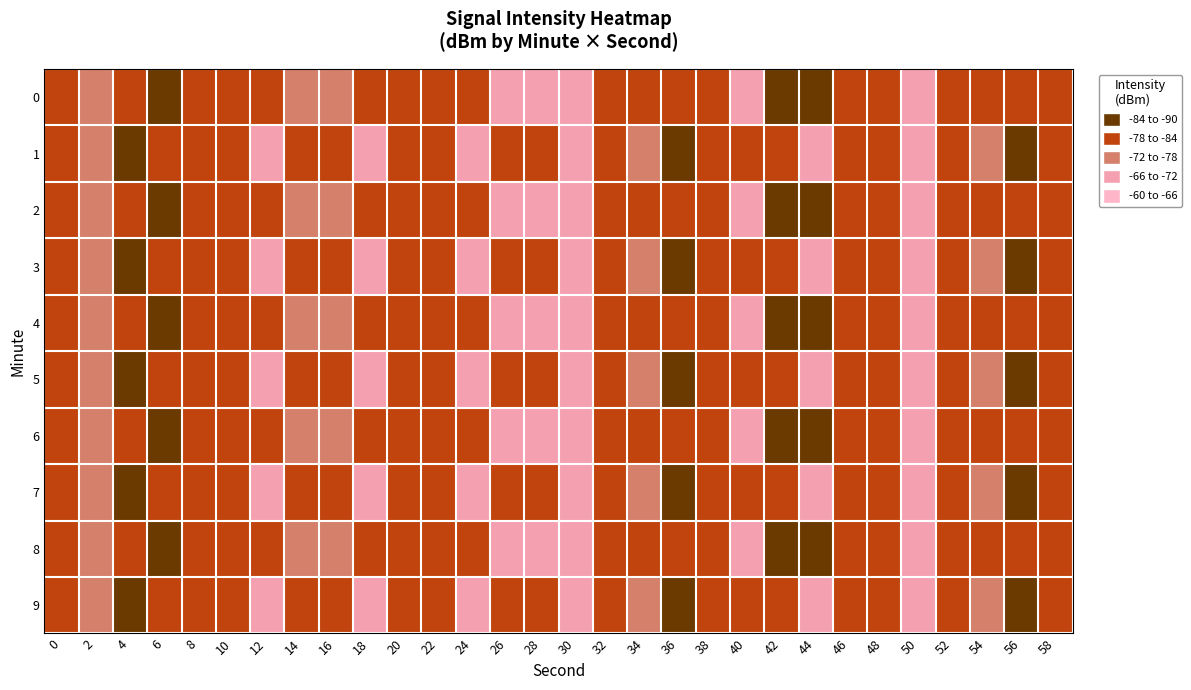

What is the maximum value shown in the chart?

-67.9